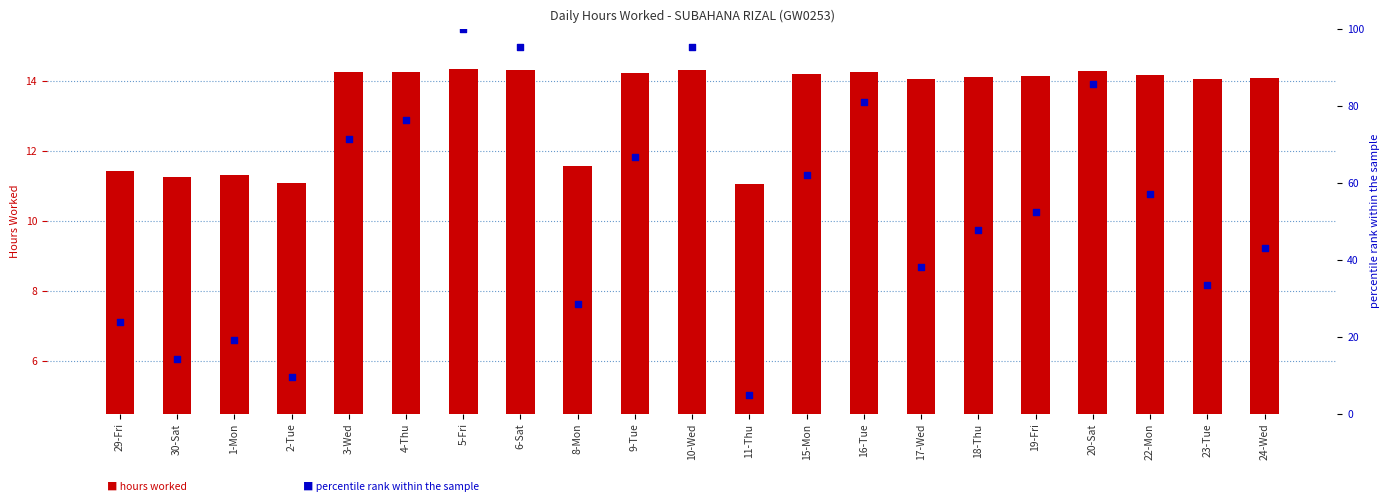

What are all the series names shown in the legend?

hours worked, percentile rank within the sample